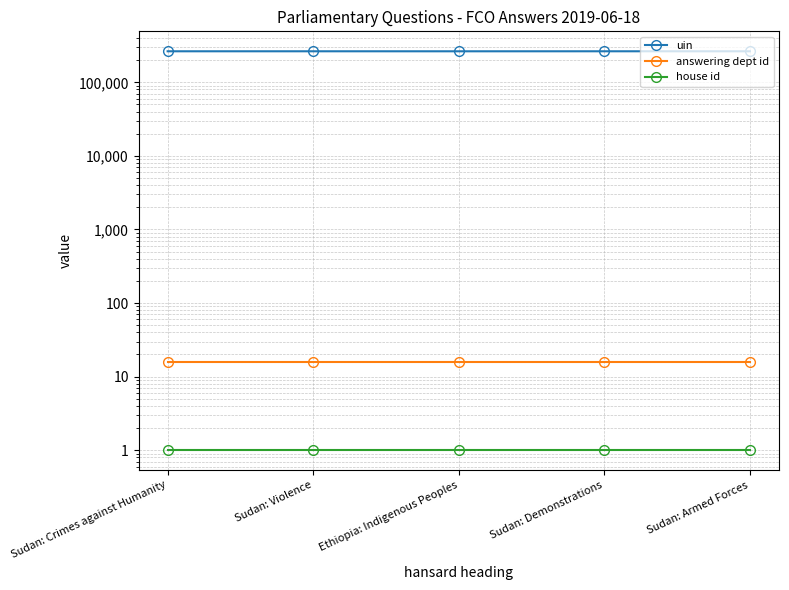

What is the total value across all series at Ethiopia: Indigenous Peoples?

264337